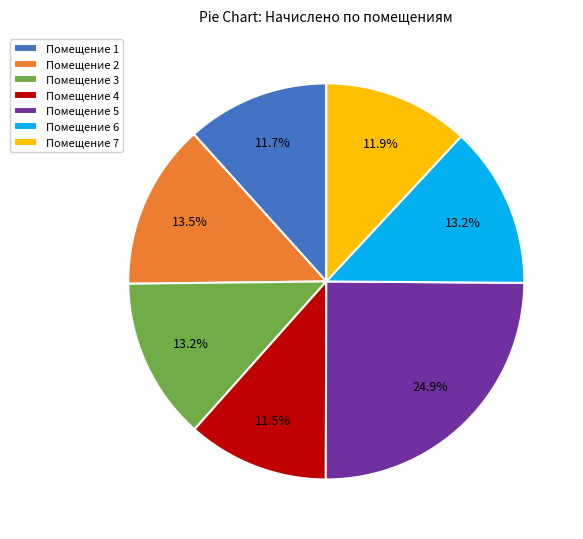

What percentage is NOT represented by Помещение 1?

88.3%